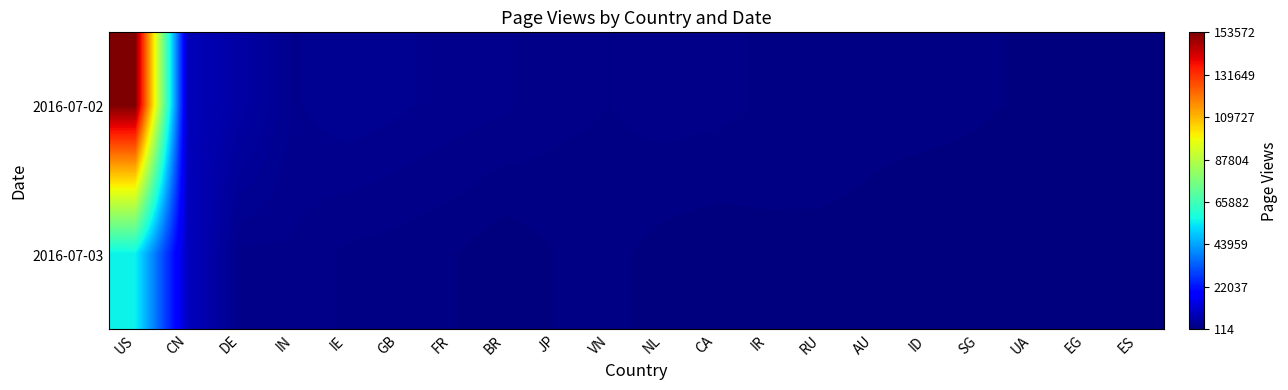

Reading left to right, transcribe all the data shown in this chart.

2016-07-02: US=153572	CN=8062	DE=5237	IN=2419	IE=2984	GB=2640	FR=2260	BR=2021	JP=1509	VN=1308	NL=1593	CA=1516	IR=1194	RU=1216	AU=914	ID=891	SG=771	UA=655	EG=697	ES=629
2016-07-03: US=55917	CN=8727	DE=1735	IN=1834	IE=1171	GB=1013	FR=768	BR=253	JP=758	VN=902	NL=470	CA=305	IR=516	RU=490	AU=474	ID=312	SG=400	UA=186	EG=114	ES=180